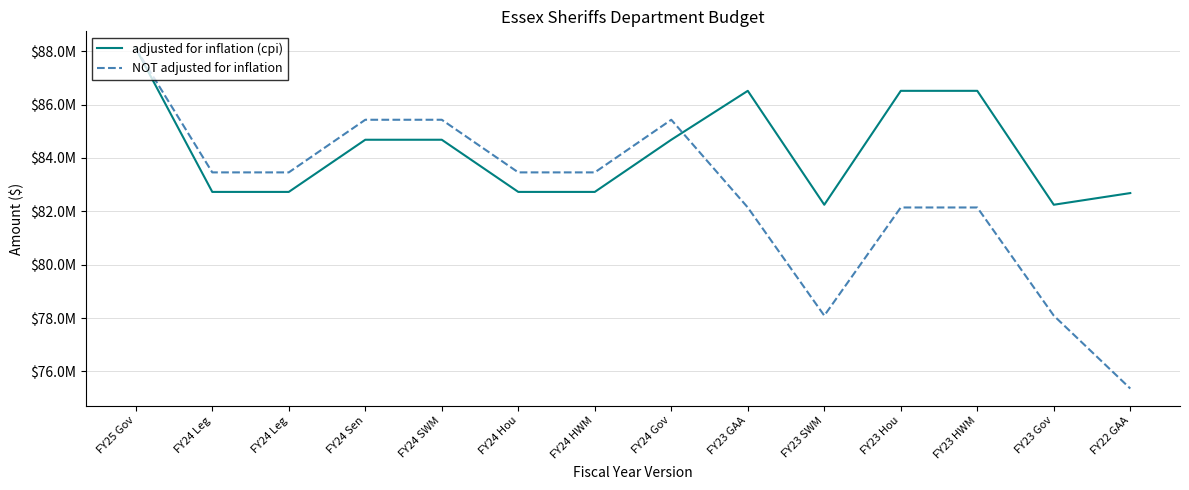

True or false: NOT adjusted for inflation has a value of 83457324 at FY24 Leg.

True